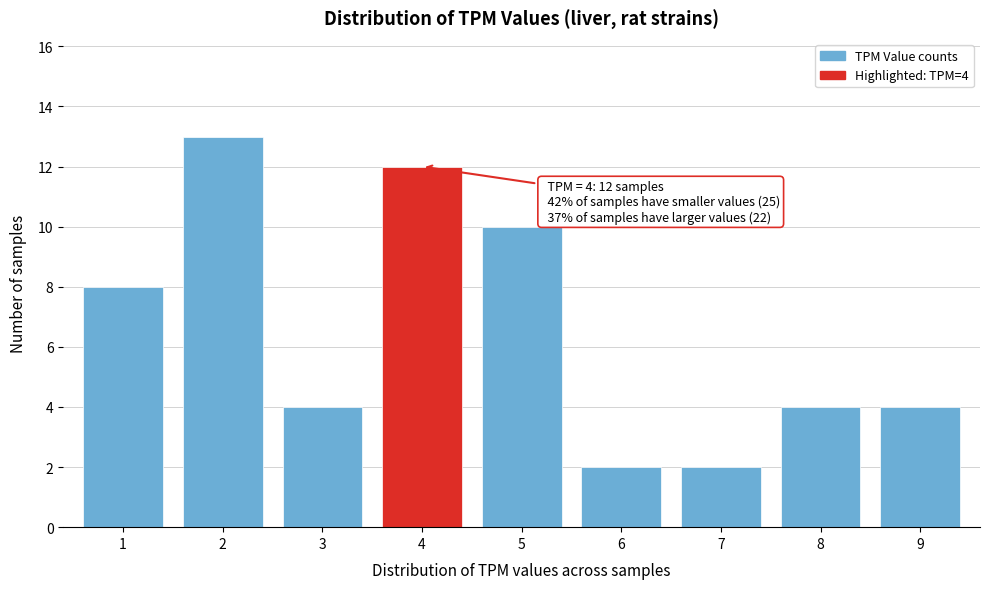

Reading left to right, transcribe all the data shown in this chart.

1=8	2=13	3=4	4=12	5=10	6=2	7=2	8=4	9=4